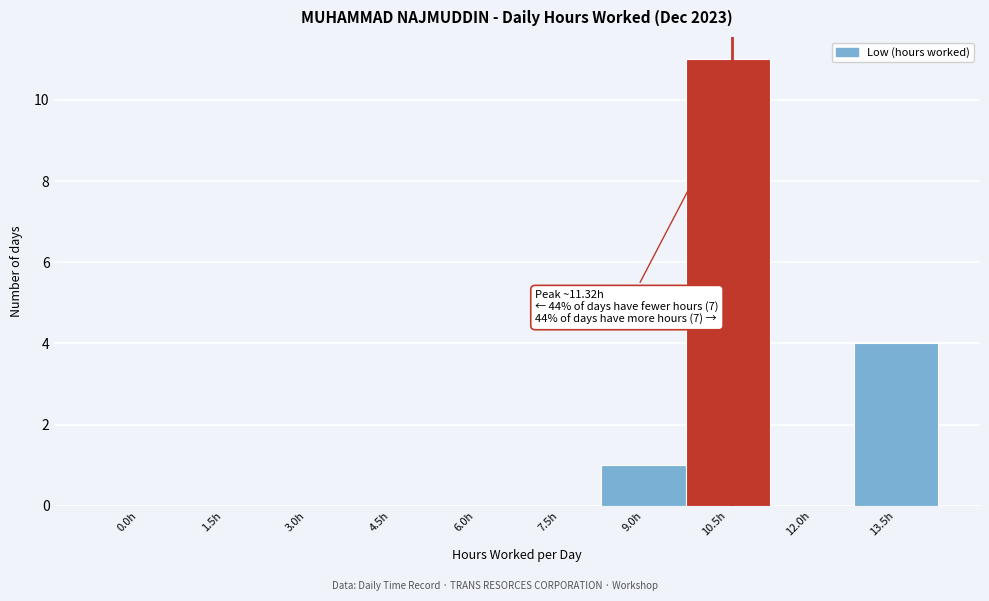

Reading left to right, extract all data points from this chart.

0.0h=0	1.5h=0	3.0h=0	4.5h=0	6.0h=0	7.5h=0	9.0h=1	10.5h=11	12.0h=0	13.5h=4